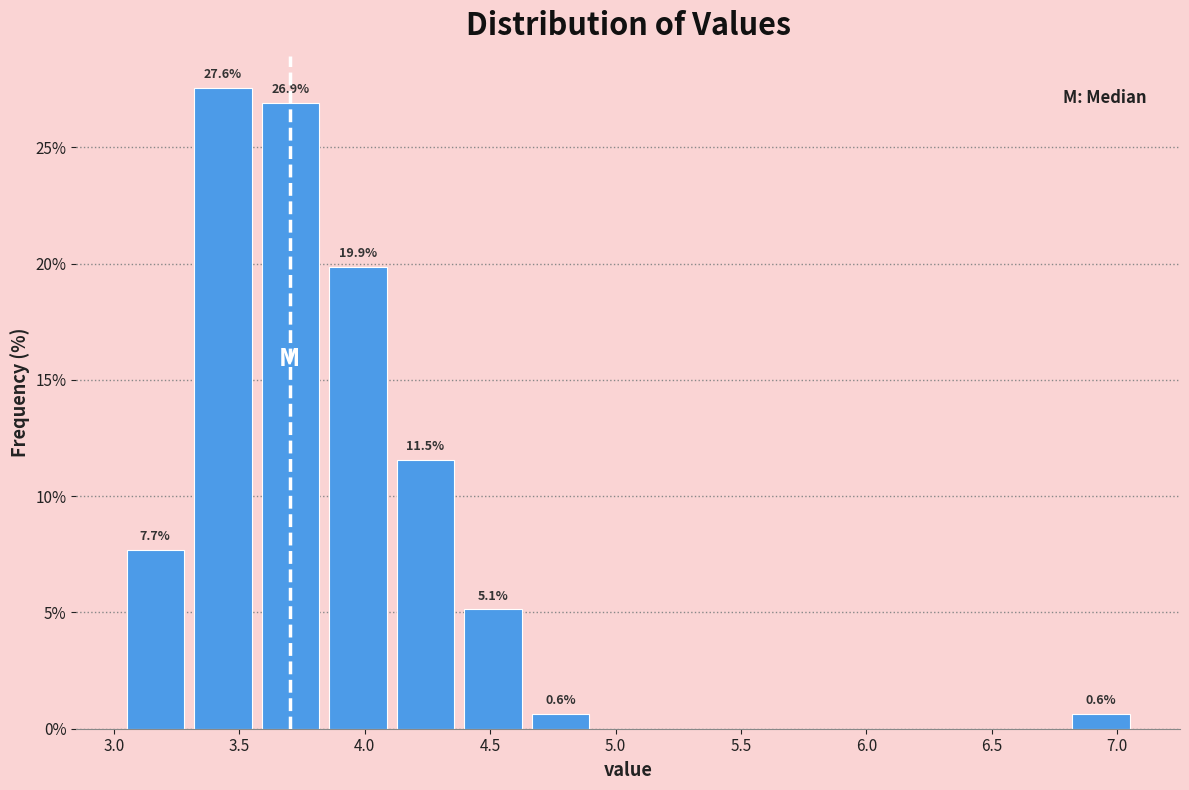

Which range on the x-axis has the tallest bar?

3.30 to 3.55